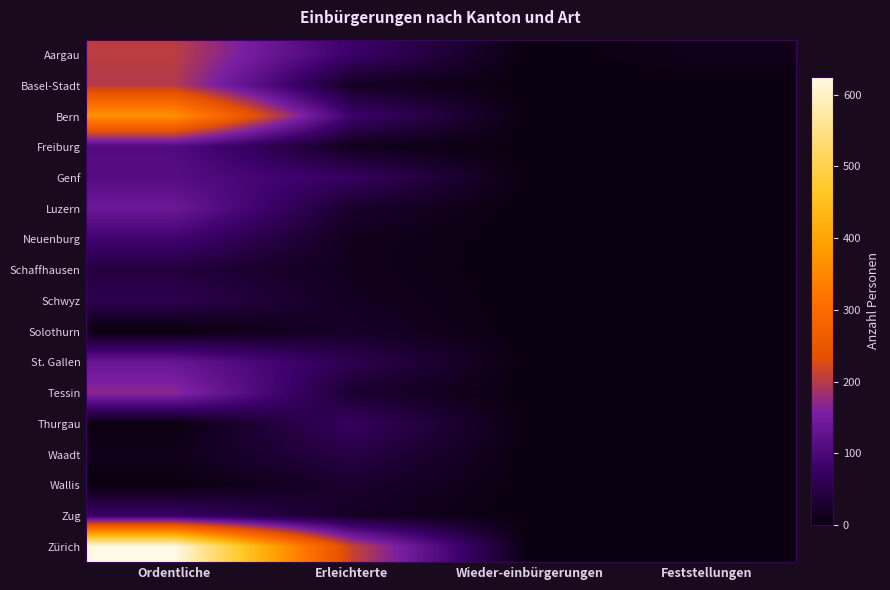

Reading left to right, what are all the values shown in this chart?

Aargau: Ordentliche=204	Erleichterte=80	Wieder-einbürgerungen=0	Feststellungen=12
Basel-Stadt: Ordentliche=198	Erleichterte=19	Wieder-einbürgerungen=0	Feststellungen=0
Bern: Ordentliche=366	Erleichterte=83	Wieder-einbürgerungen=0	Feststellungen=0
Freiburg: Ordentliche=109	Erleichterte=12	Wieder-einbürgerungen=0	Feststellungen=1
Genf: Ordentliche=112	Erleichterte=72	Wieder-einbürgerungen=0	Feststellungen=0
Luzern: Ordentliche=140	Erleichterte=26	Wieder-einbürgerungen=0	Feststellungen=0
Neuenburg: Ordentliche=88	Erleichterte=13	Wieder-einbürgerungen=0	Feststellungen=1
Schaffhausen: Ordentliche=42	Erleichterte=12	Wieder-einbürgerungen=0	Feststellungen=0
Schwyz: Ordentliche=57	Erleichterte=16	Wieder-einbürgerungen=0	Feststellungen=0
Solothurn: Ordentliche=0	Erleichterte=23	Wieder-einbürgerungen=0	Feststellungen=0
St. Gallen: Ordentliche=134	Erleichterte=57	Wieder-einbürgerungen=0	Feststellungen=1
Tessin: Ordentliche=169	Erleichterte=30	Wieder-einbürgerungen=0	Feststellungen=0
Thurgau: Ordentliche=3	Erleichterte=71	Wieder-einbürgerungen=0	Feststellungen=0
Waadt: Ordentliche=11	Erleichterte=49	Wieder-einbürgerungen=0	Feststellungen=0
Wallis: Ordentliche=0	Erleichterte=29	Wieder-einbürgerungen=0	Feststellungen=0
Zug: Ordentliche=78	Erleichterte=19	Wieder-einbürgerungen=0	Feststellungen=0
Zürich: Ordentliche=625	Erleichterte=212	Wieder-einbürgerungen=0	Feststellungen=1